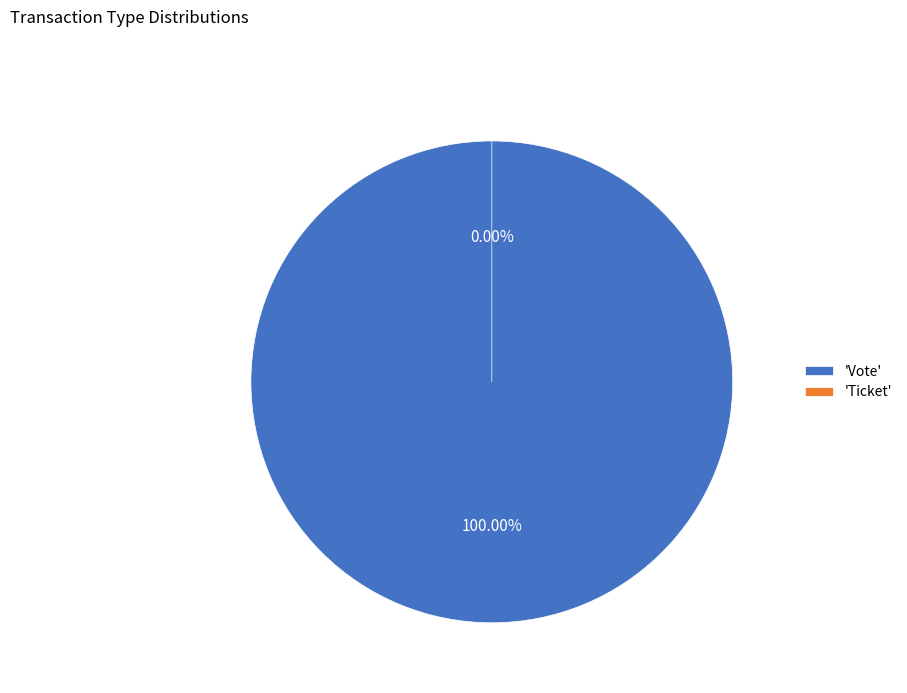

Which slice is the largest?

Vote